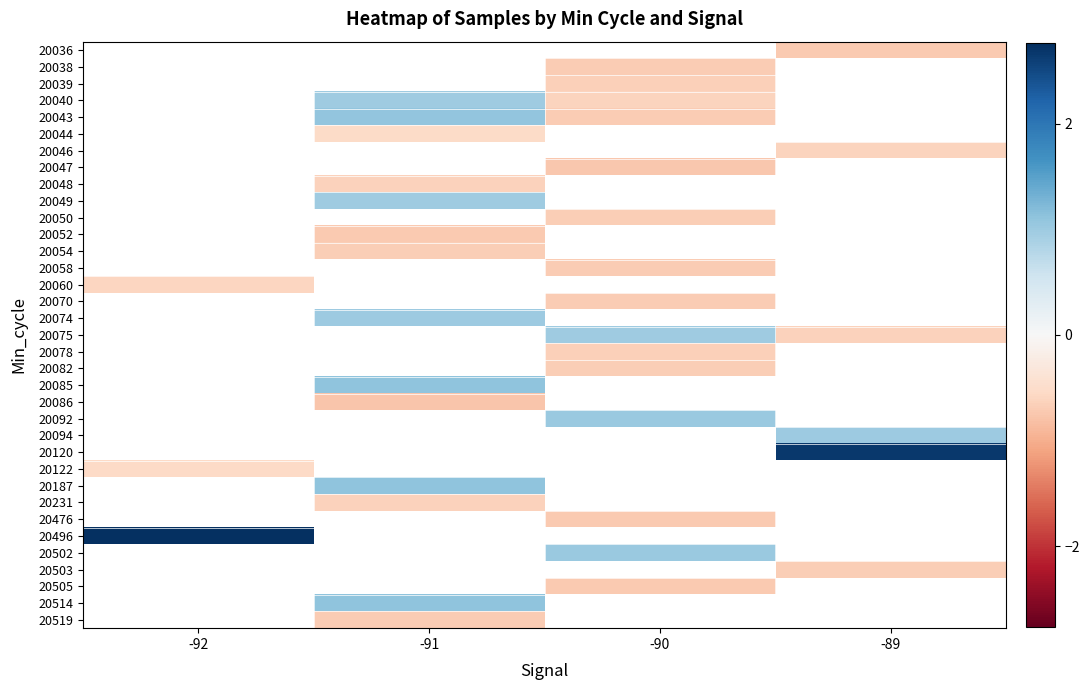

Which series has the largest range (max minus min)?

20060